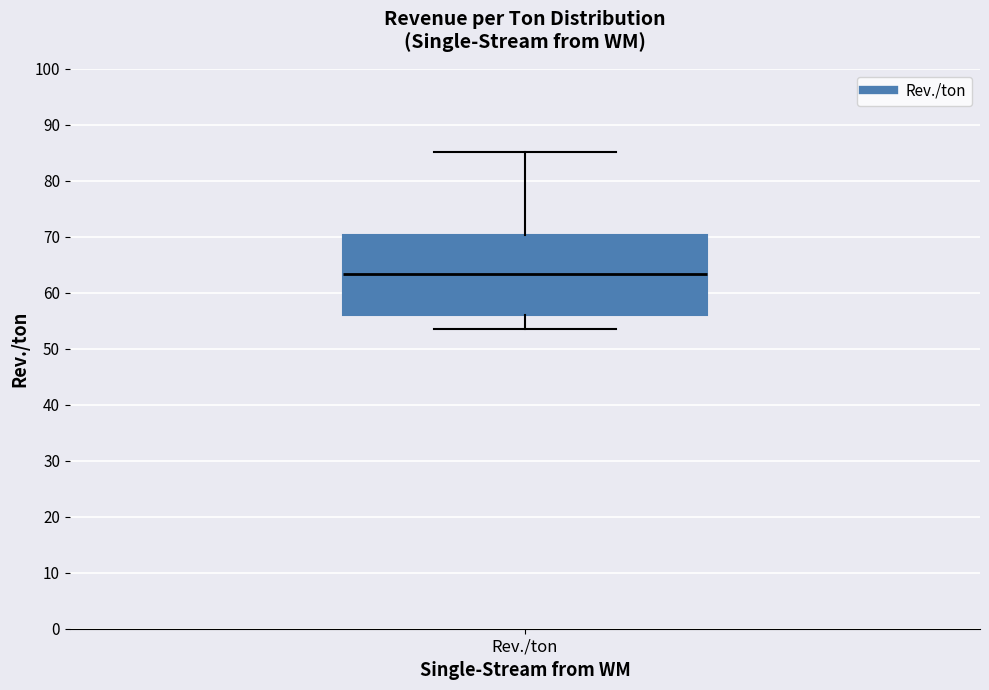

Read this box plot against the y-axis: the position of the median line, the range covered by the box, and the ends of both whiskers. The values are not printed on the chart, so give them approximately, as read against the axis.

median 63, box 56 to 70, whiskers 54 to 85